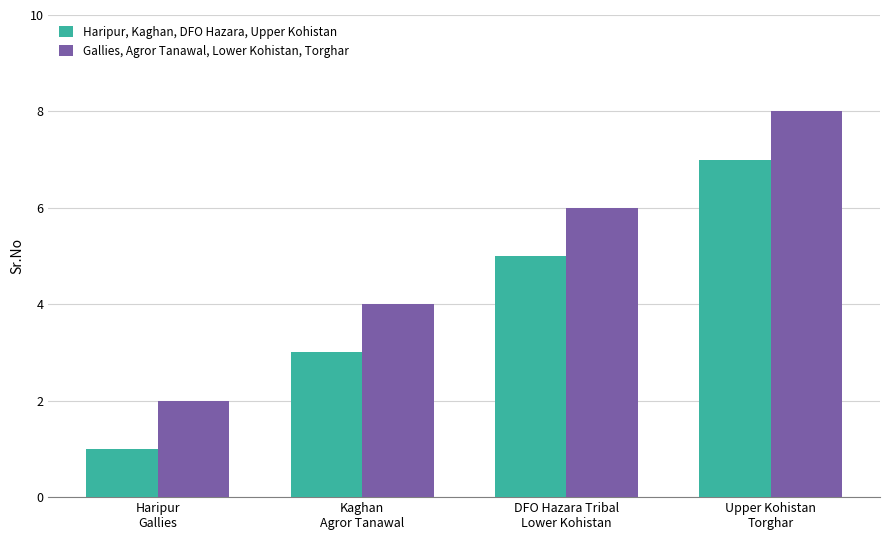

Reading left to right, extract all data points from this chart.

Haripur, Kaghan, DFO Hazara, Upper Kohistan: 1	3	5	7
Gallies, Agror Tanawal, Lower Kohistan, Torghar: 2	4	6	8